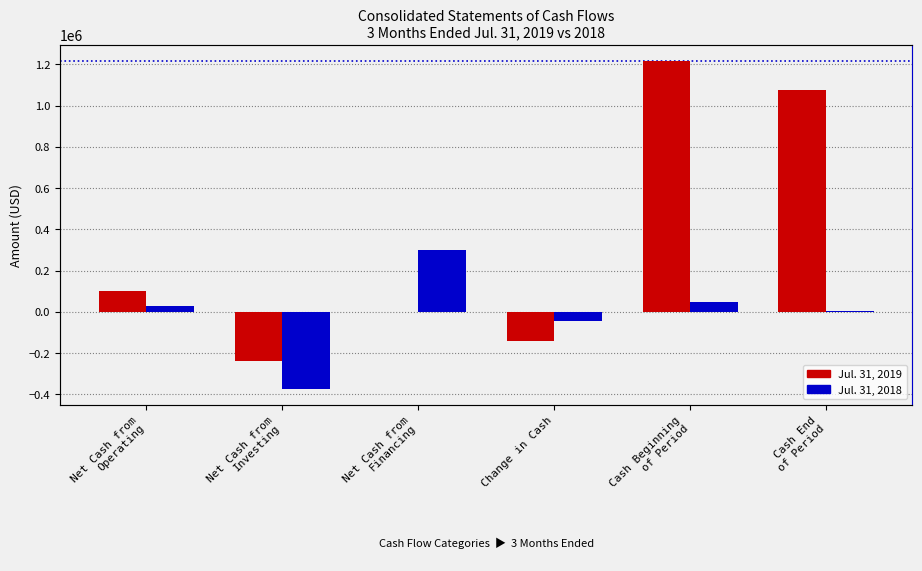

Which has a higher value, Net Cash from
Operating or Cash Beginning
of Period?

Cash Beginning
of Period